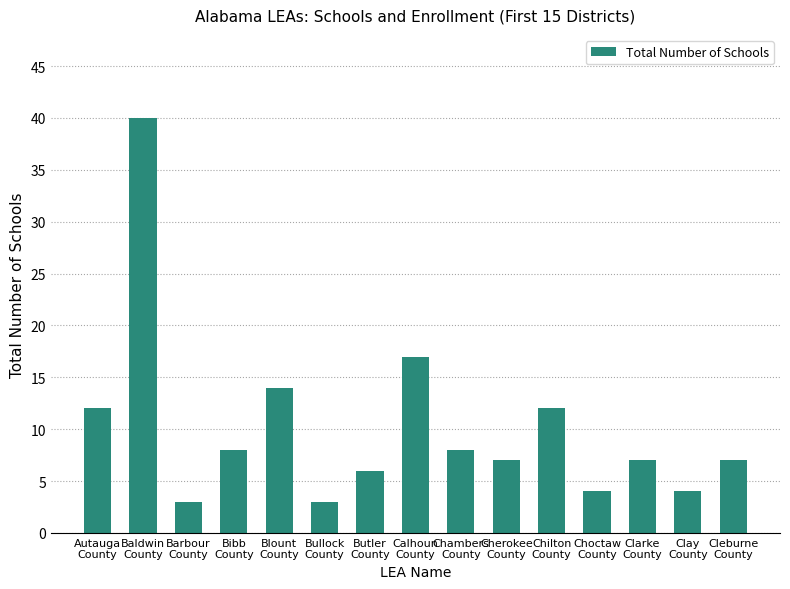

Reading left to right, transcribe all the data shown in this chart.

Autauga
County=12	Baldwin
County=40	Barbour
County=3	Bibb
County=8	Blount
County=14	Bullock
County=3	Butler
County=6	Calhoun
County=17	Chambers
County=8	Cherokee
County=7	Chilton
County=12	Choctaw
County=4	Clarke
County=7	Clay
County=4	Cleburne
County=7